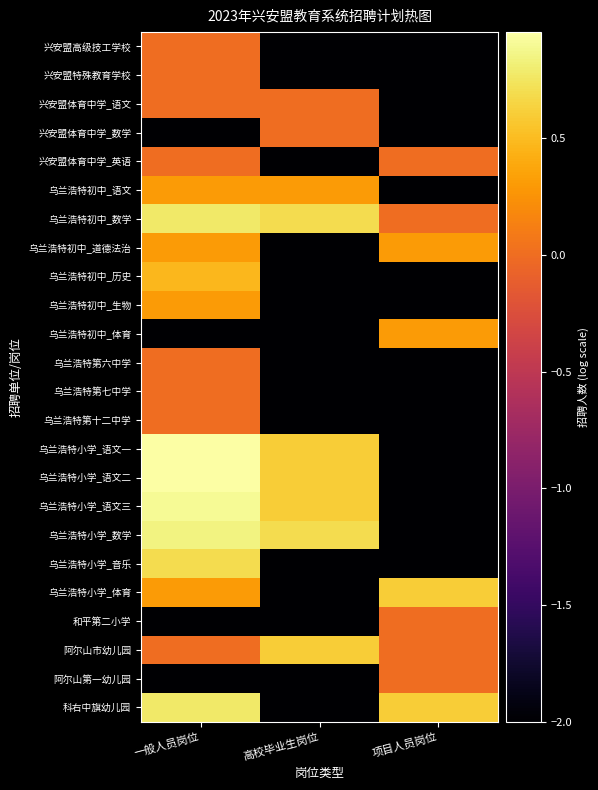

At 高校毕业生岗位, list the series in order from largest to smallest.

乌兰浩特初中_数学, 乌兰浩特小学_数学, 乌兰浩特小学_语文一, 乌兰浩特小学_语文二, 乌兰浩特小学_语文三, 阿尔山市幼儿园, 乌兰浩特初中_语文, 兴安盟体育中学_语文, 兴安盟体育中学_数学, 兴安盟高级技工学校, 兴安盟特殊教育学校, 兴安盟体育中学_英语, 乌兰浩特初中_道德法治, 乌兰浩特初中_历史, 乌兰浩特初中_生物, 乌兰浩特初中_体育, 乌兰浩特第六中学, 乌兰浩特第七中学, 乌兰浩特第十二中学, 乌兰浩特小学_音乐, 乌兰浩特小学_体育, 和平第二小学, 阿尔山第一幼儿园, 科右中旗幼儿园